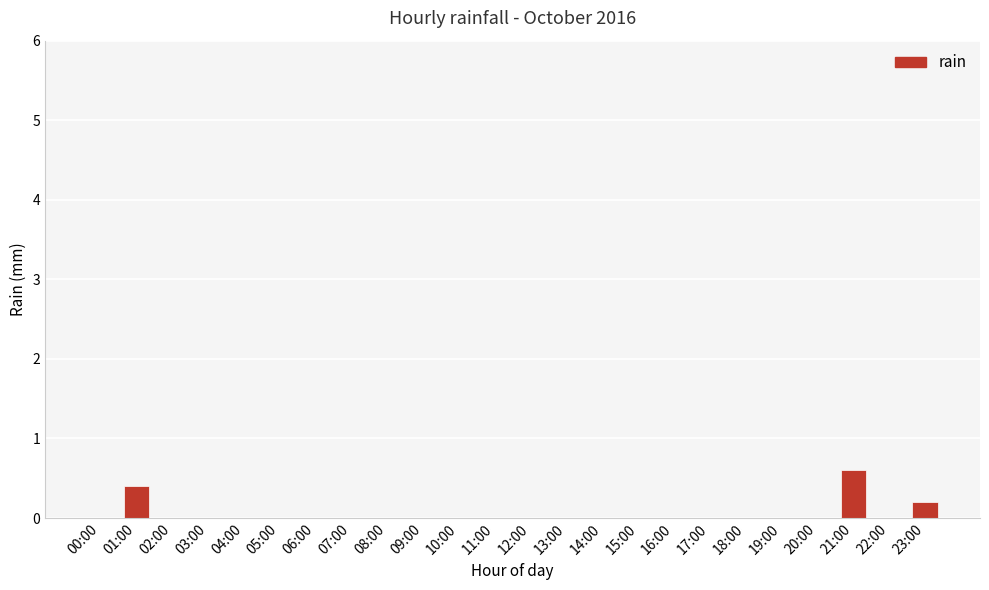

The chart shows a value of 0.0 at 18:00. True or false?

True